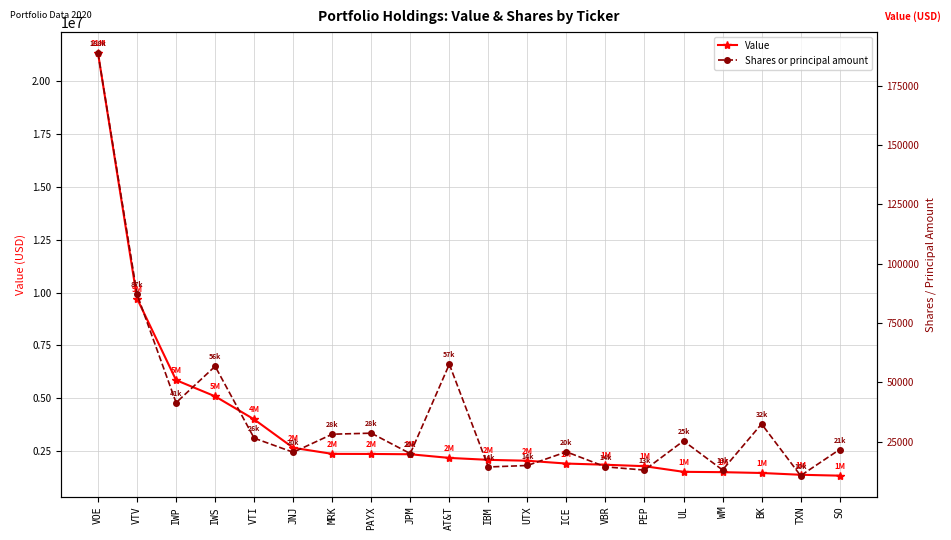

Reading left to right, transcribe all the data shown in this chart.

Value: VOE=21316000	VTV=9717000	IWP=5858000	IWS=5093000	VTI=4003000	JNJ=2660000	MRK=2372000	PAYX=2368000	JPM=2354000	AT&T=2181000	IBM=2090000	UTX=2047000	ICE=1914000	VBR=1858000	PEP=1790000	UL=1523000	WM=1507000	BK=1468000	TXN=1384000	SO=1342000
Shares or principal amount: VOE=188633	VTV=87054	IWP=41444	IWS=56780	VTI=26512	JNJ=20563	MRK=28174	PAYX=28605	JPM=20004	AT&T=57643	IBM=14369	UTX=14996	ICE=20739	VBR=14421	PEP=13056	UL=25340	WM=13105	BK=32481	TXN=10711	SO=21726